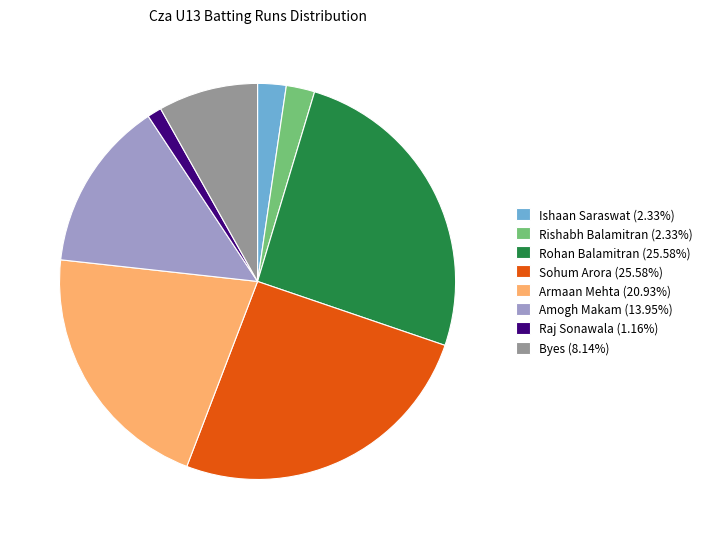

Does Rohan Balamitran (25.58%) account for over 50% of the chart?

No